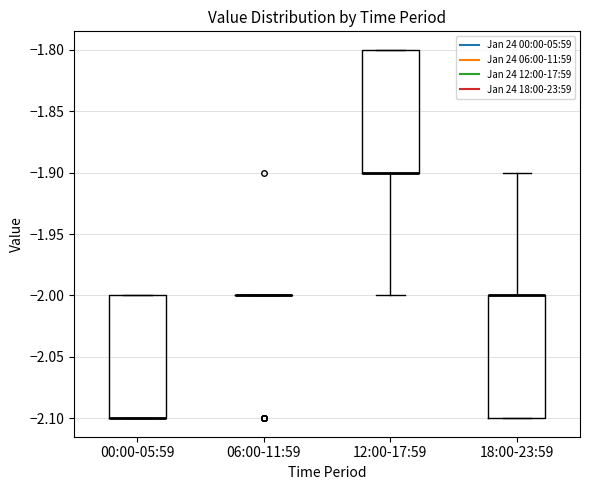

Reading left to right, read every box against the y-axis: the position of its median line, the range the box covers, and the ends of its whiskers. The values are not printed on the chart, so give them approximately, as read against the axis.

00:00-05:59: median -2.1 (drawn on the box's lower edge), box -2.1 to -2.0, whiskers -2.1 to -2.0
06:00-11:59: box collapsed to a line at -2.0, whiskers -2.0 to -2.0
12:00-17:59: median -1.9 (drawn on the box's lower edge), box -1.9 to -1.8, whiskers -2.0 to -1.8
18:00-23:59: median -2.0 (drawn on the box's upper edge), box -2.1 to -2.0, whiskers -2.1 to -1.9